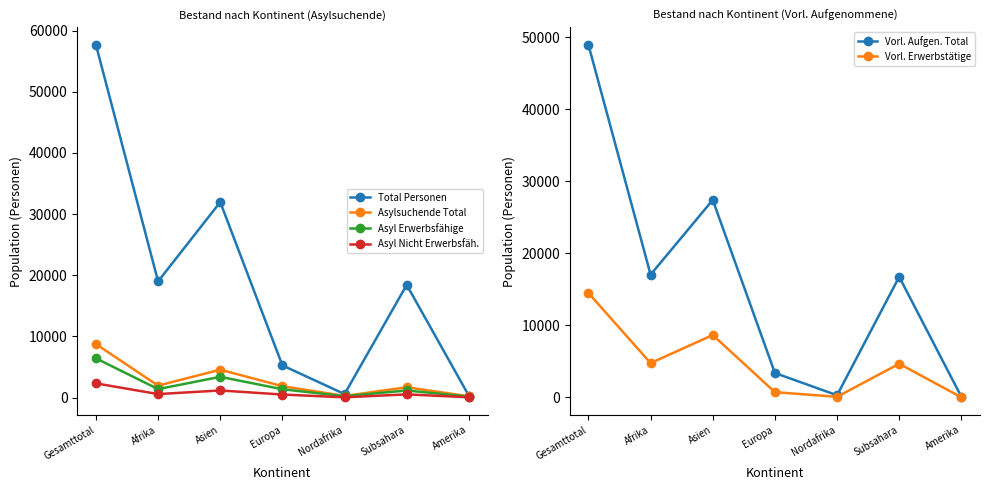

At which category is the sum across all series the highest?

Gesamttotal